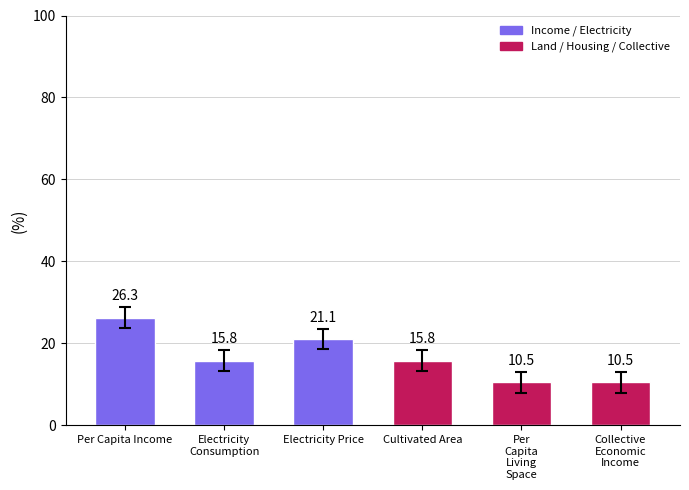

Reading left to right, extract all data points from this chart.

Per Capita Income=26.3	Electricity
Consumption=15.8	Electricity Price=21.1	Cultivated Area=15.8	Per
Capita
Living
Space=10.5	Collective
Economic
Income=10.5